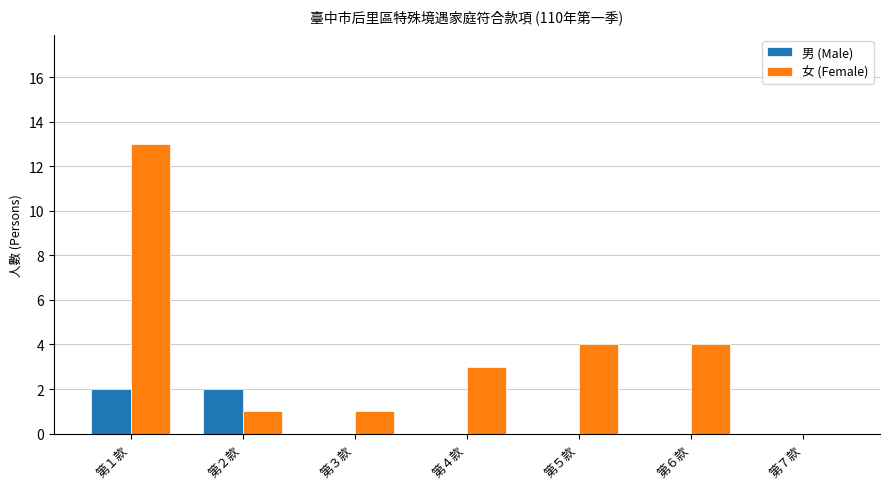

Which series has the largest total across all categories?

女 (Female)